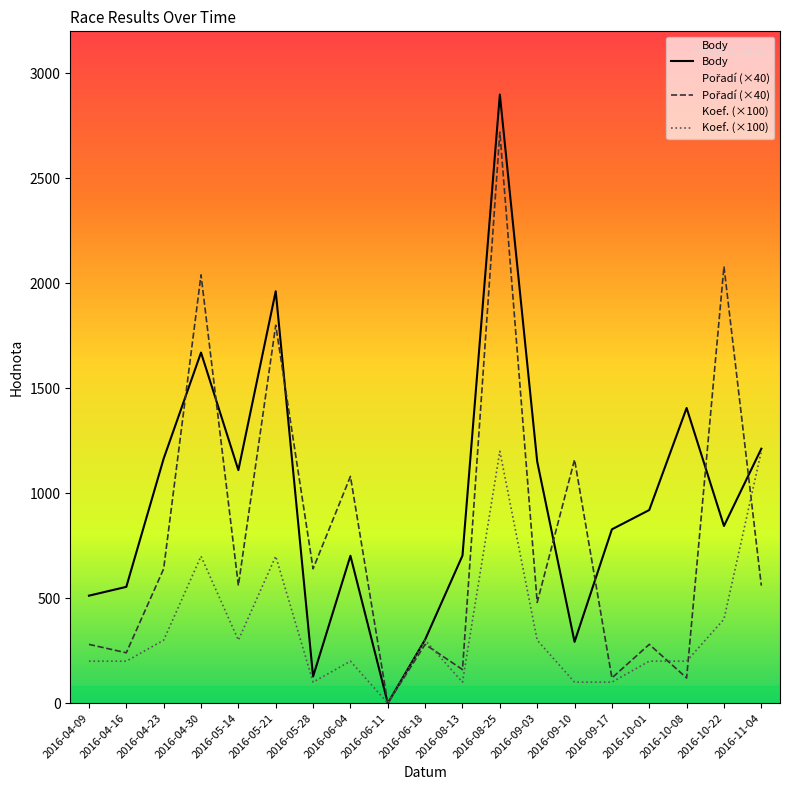

How many series are shown in this chart?

3